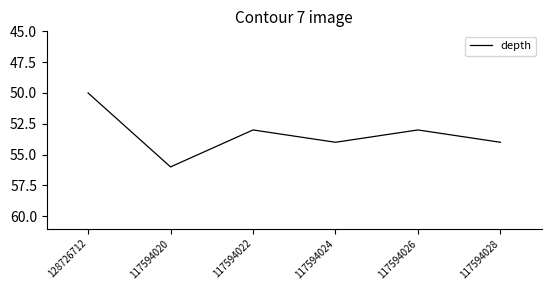

Reading left to right, transcribe all the data shown in this chart.

128726712=50	117594020=56	117594022=53	117594024=54	117594026=53	117594028=54